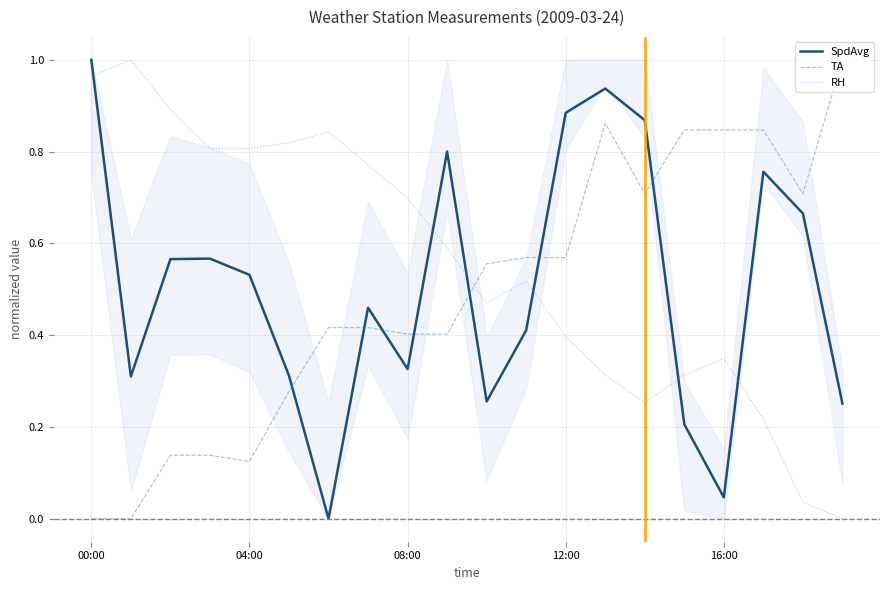

What are all the series names shown in the legend?

SpdAvg, TA, RH